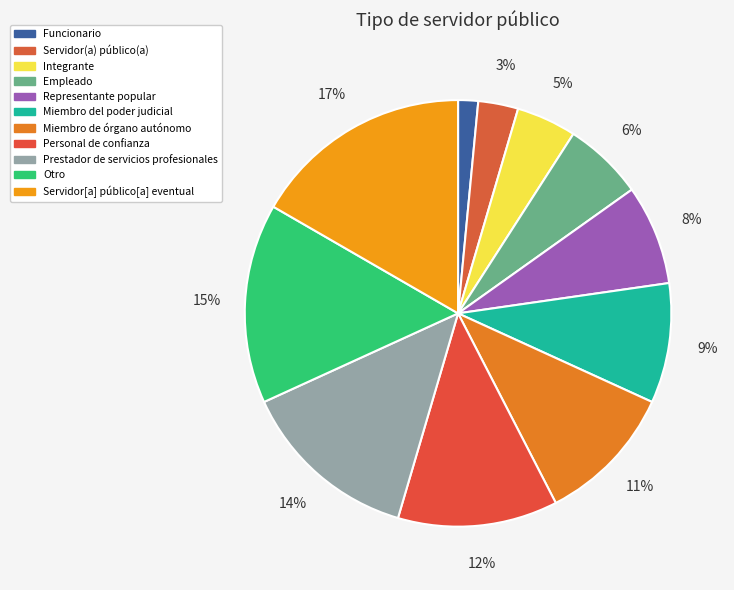

Approximately how many times larger is the value at Prestador de servicios profesionales compared to Otro?

0.9